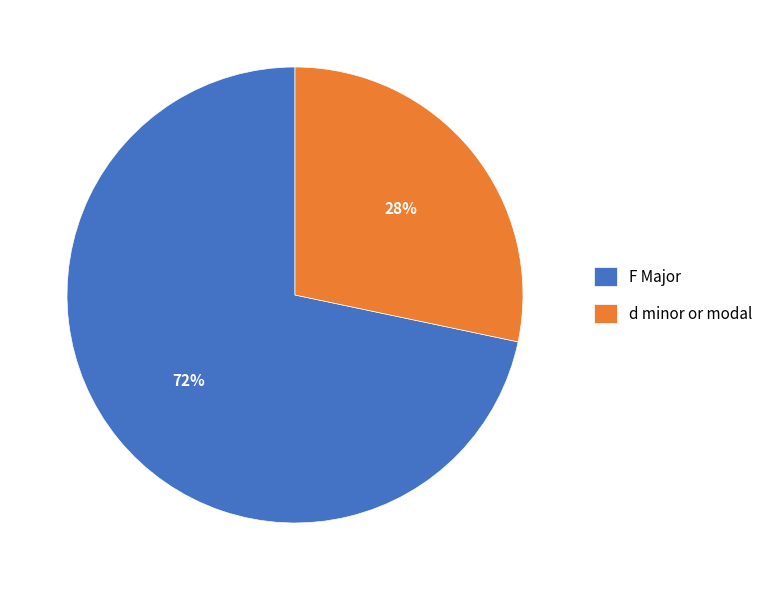

What is the smallest slice in the pie chart?

d minor or modal